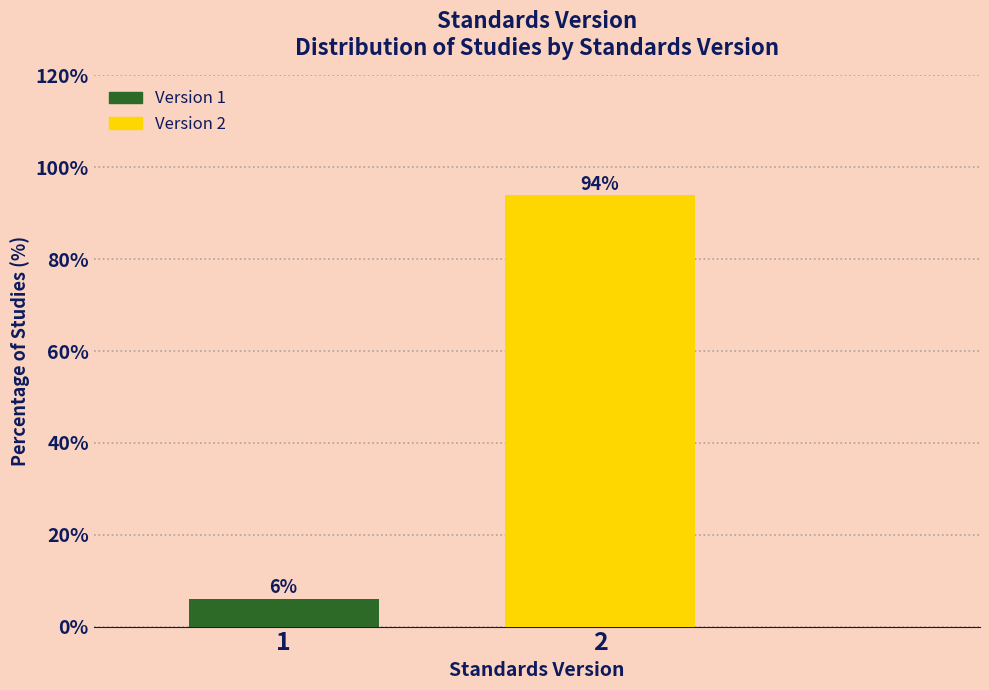

What value does the data have at 2?

93.9